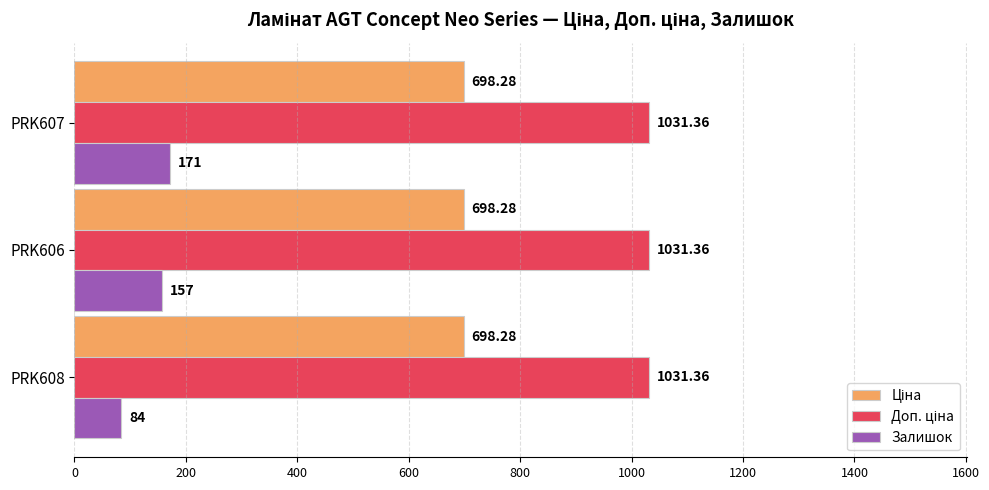

What is the average value of the Залишок series?

137.3